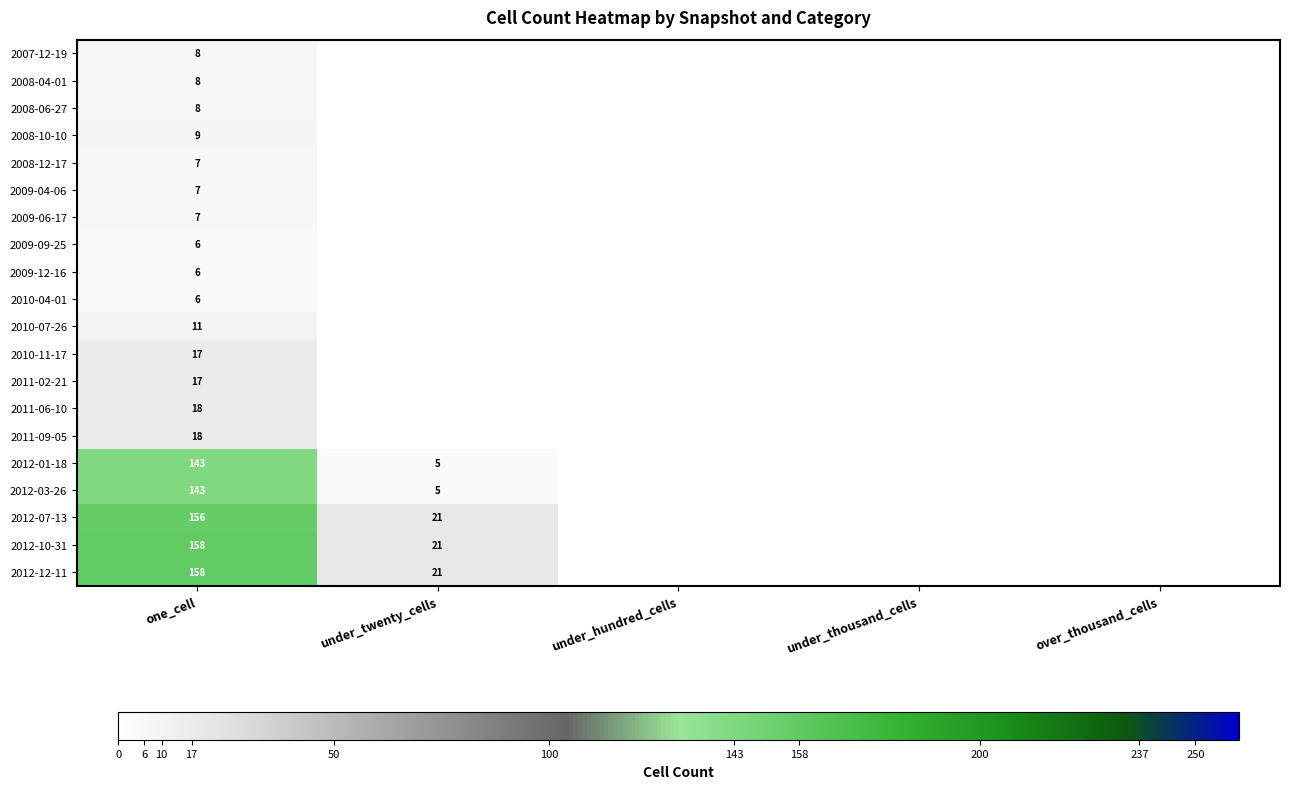

Count the number of categories in the chart.

5